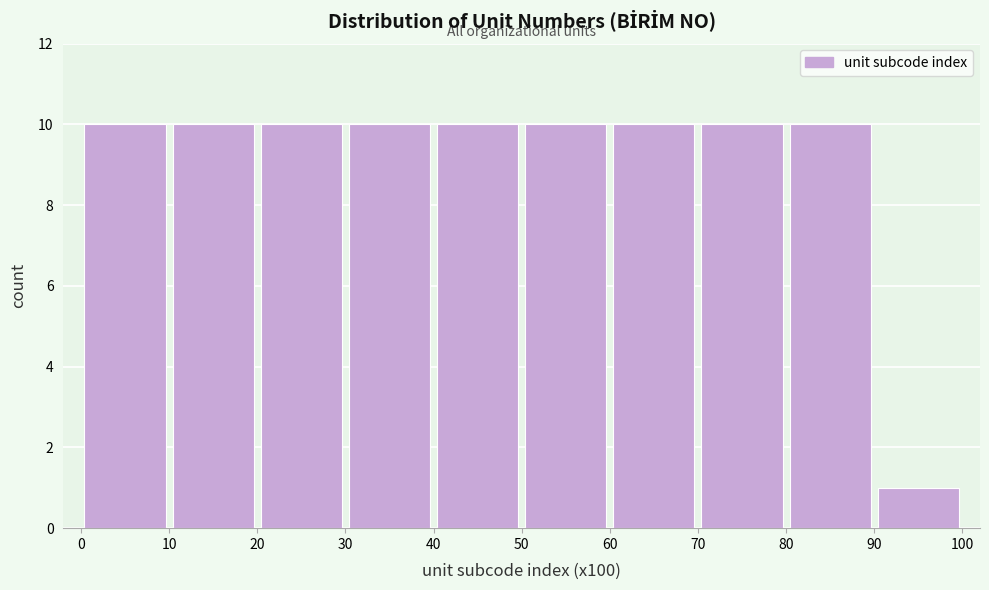

Reading left to right, list every bar in this chart as the range it spans on the x-axis followed by its height. The values are not printed on the chart, so give them approximately, as read against the axis.

0 to 10: 10
10 to 20: 10
20 to 30: 10
30 to 40: 10
40 to 50: 10
50 to 60: 10
60 to 70: 10
70 to 80: 10
80 to 90: 10
90 to 100: 1